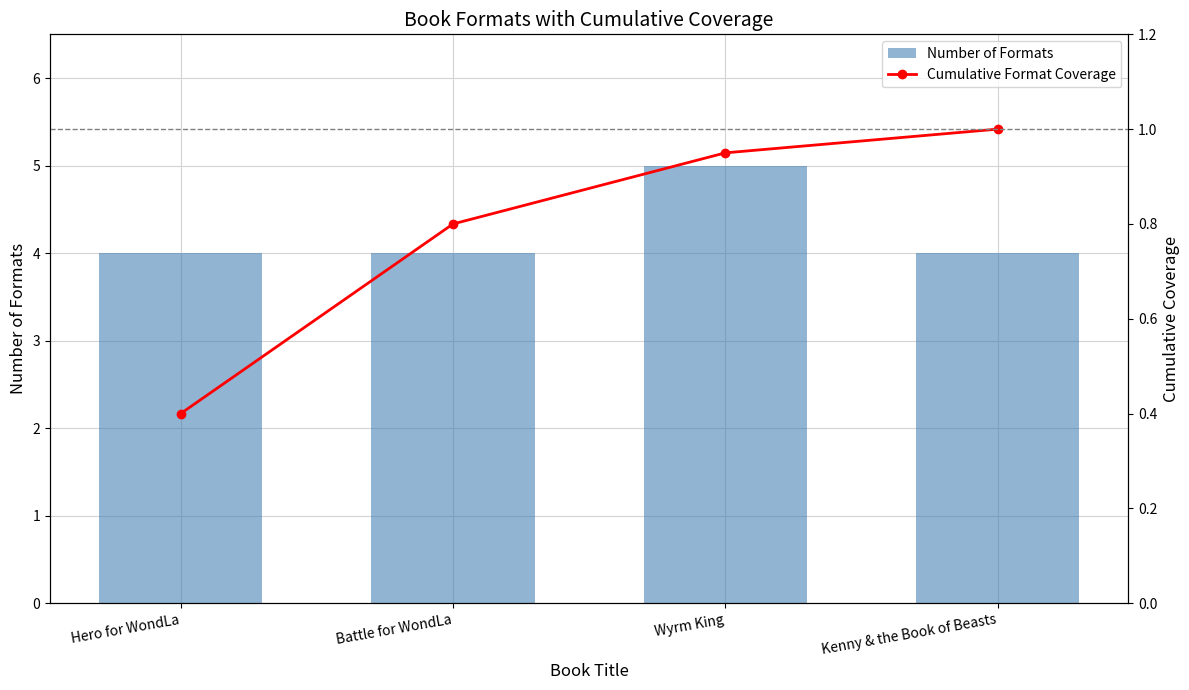

What is the smallest value displayed?

0.4